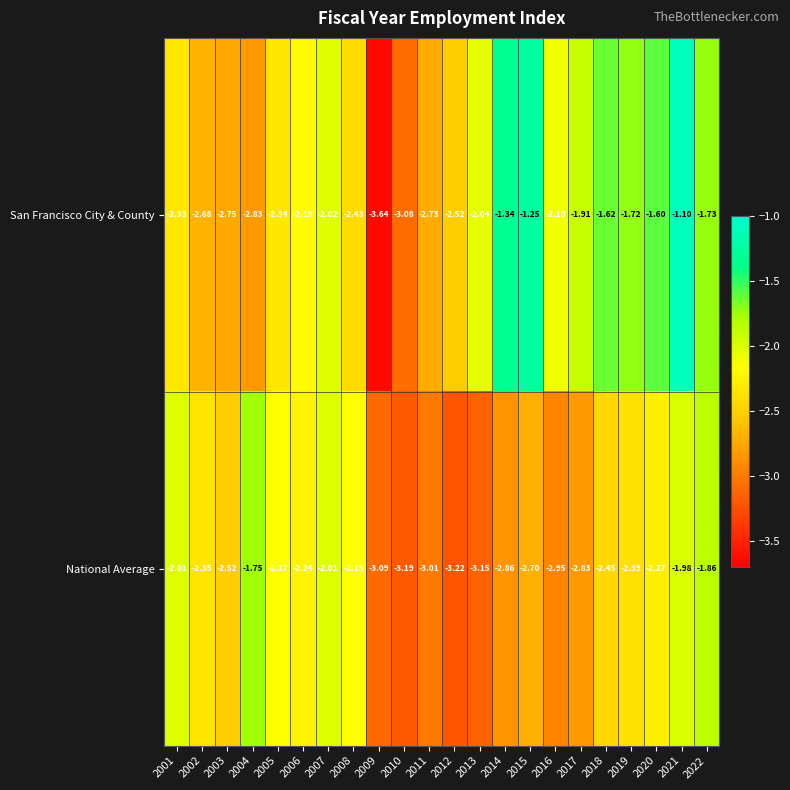

Which series changed the most between 2005 and 2012?

National Average